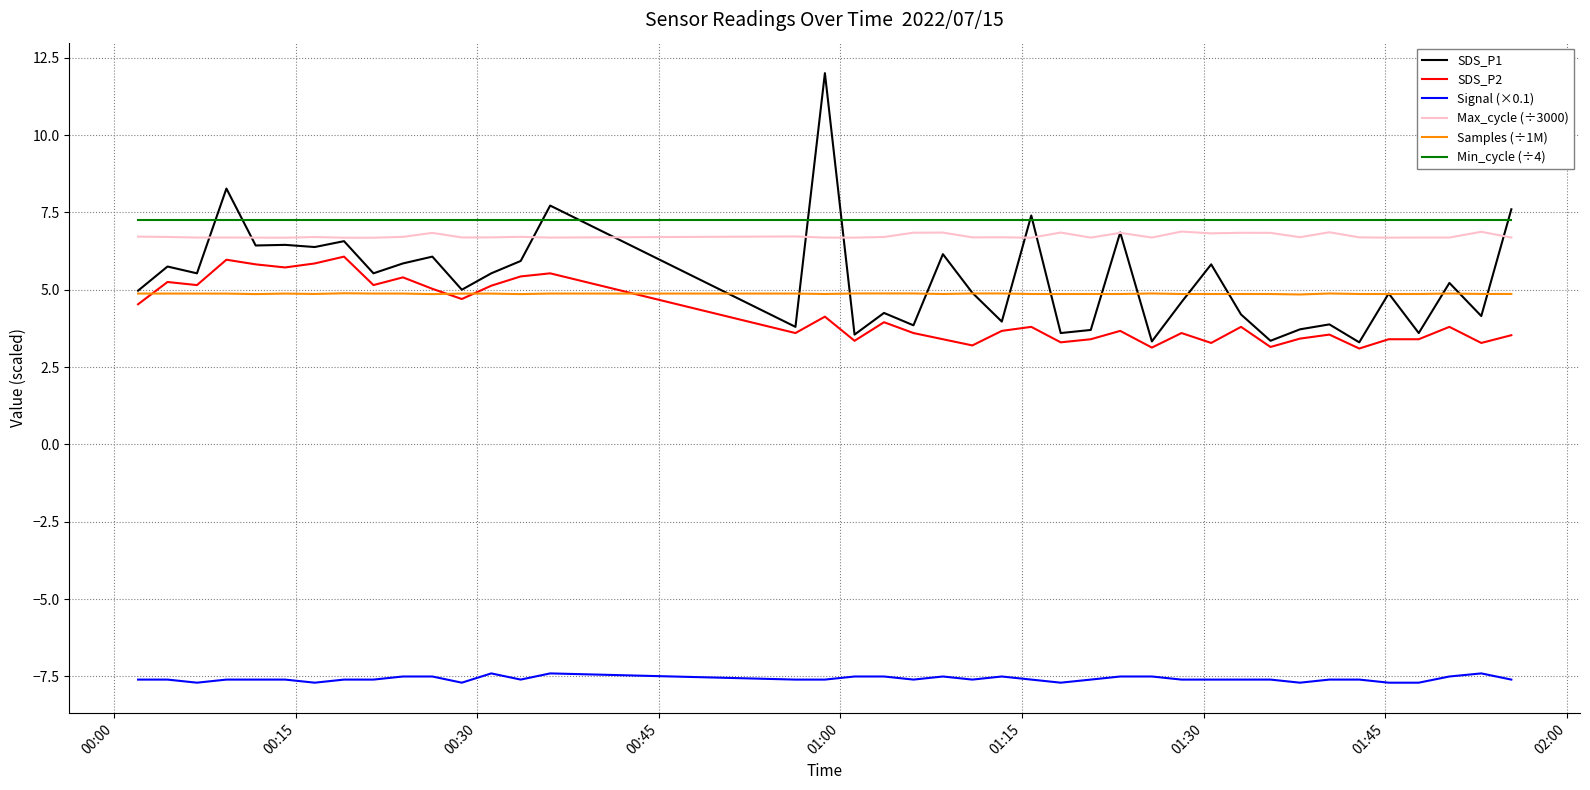

Which series has the largest range (max minus min)?

SDS_P1